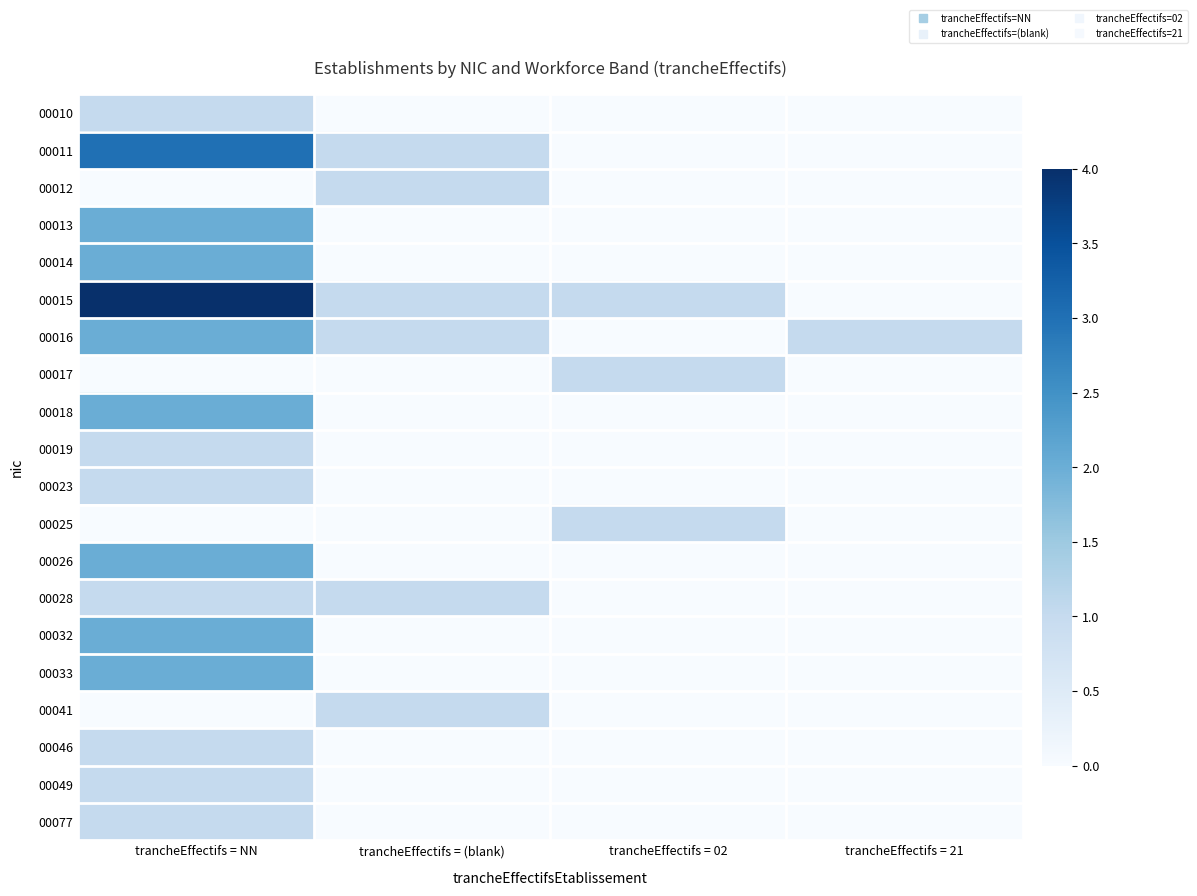

How many data points does each series have?

4